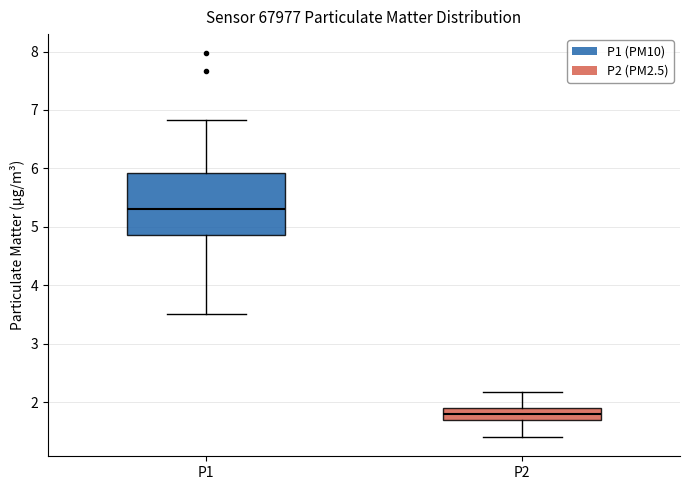

Reading left to right, read every box against the y-axis: the position of its median line, the range the box covers, and the ends of its whiskers. The values are not printed on the chart, so give them approximately, as read against the axis.

P1: median 5.3, box 4.9 to 5.9, whiskers 3.5 to 6.8
P2: median 1.8, box 1.7 to 1.9, whiskers 1.4 to 2.2